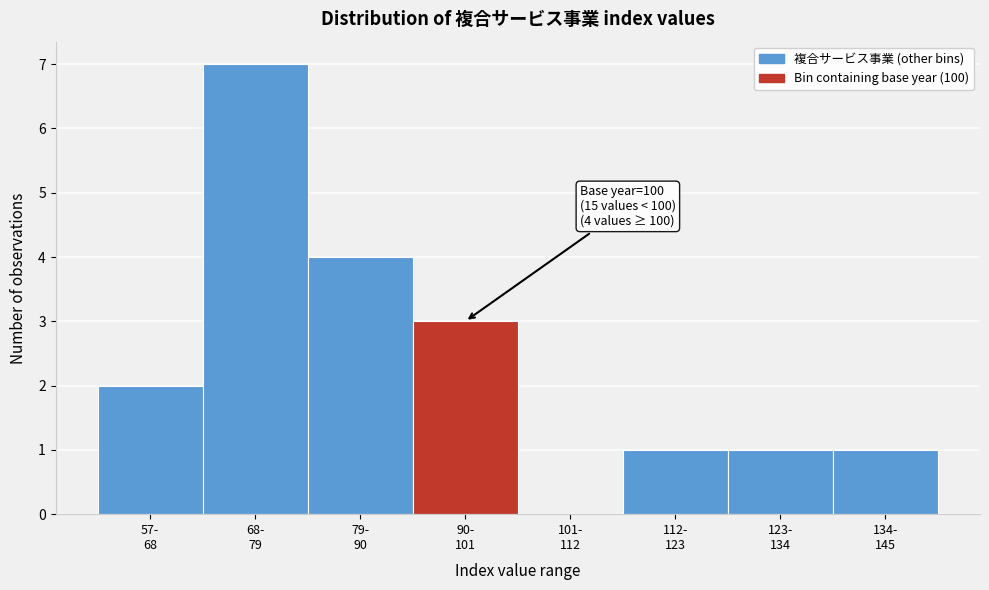

What is the greatest value displayed?

7